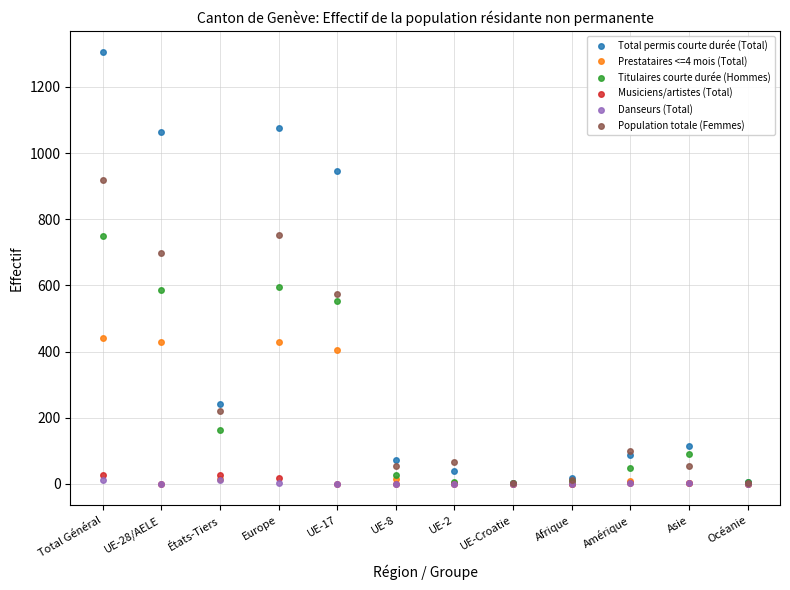

Is it true that Musiciens/artistes (Total) equals 0 at UE-8?

True